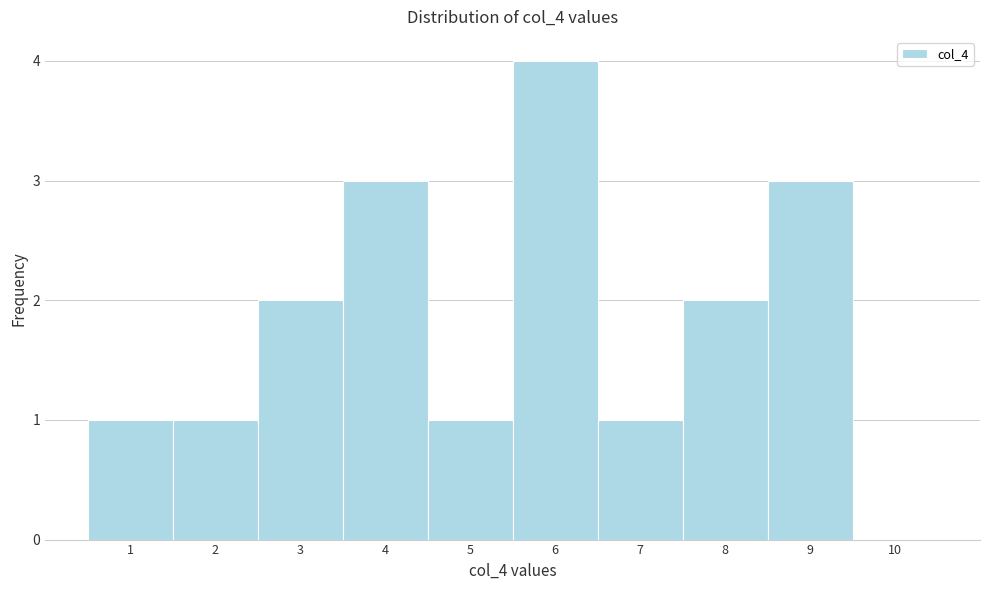

What is the height of the bar covering 5.5 to 6.5 on the x-axis? The values are not printed on the chart, so give them approximately, as read against the axis.

4